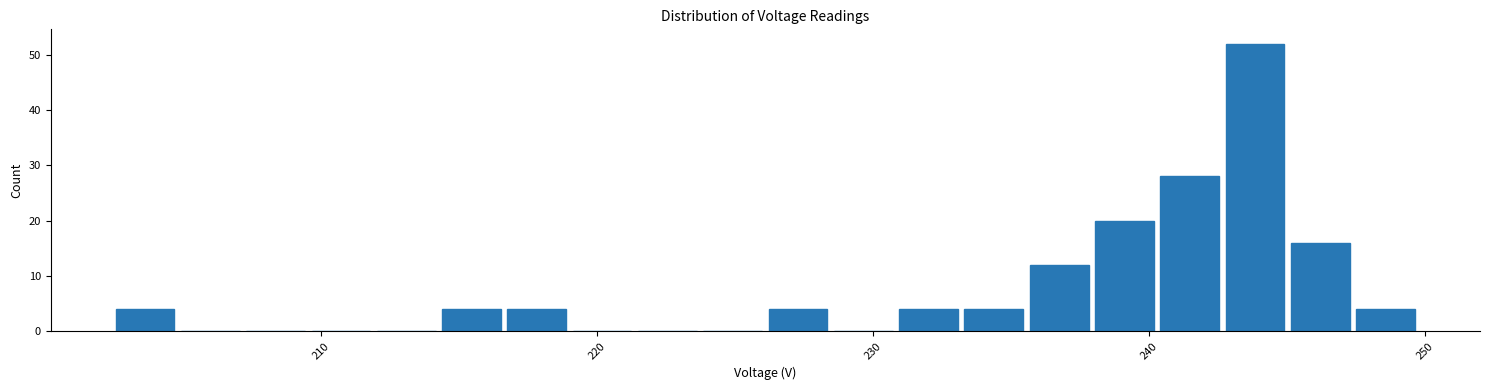

Around what value on the x-axis is the tallest bar? Give the approximate position of its centre, as read against the axis.

244